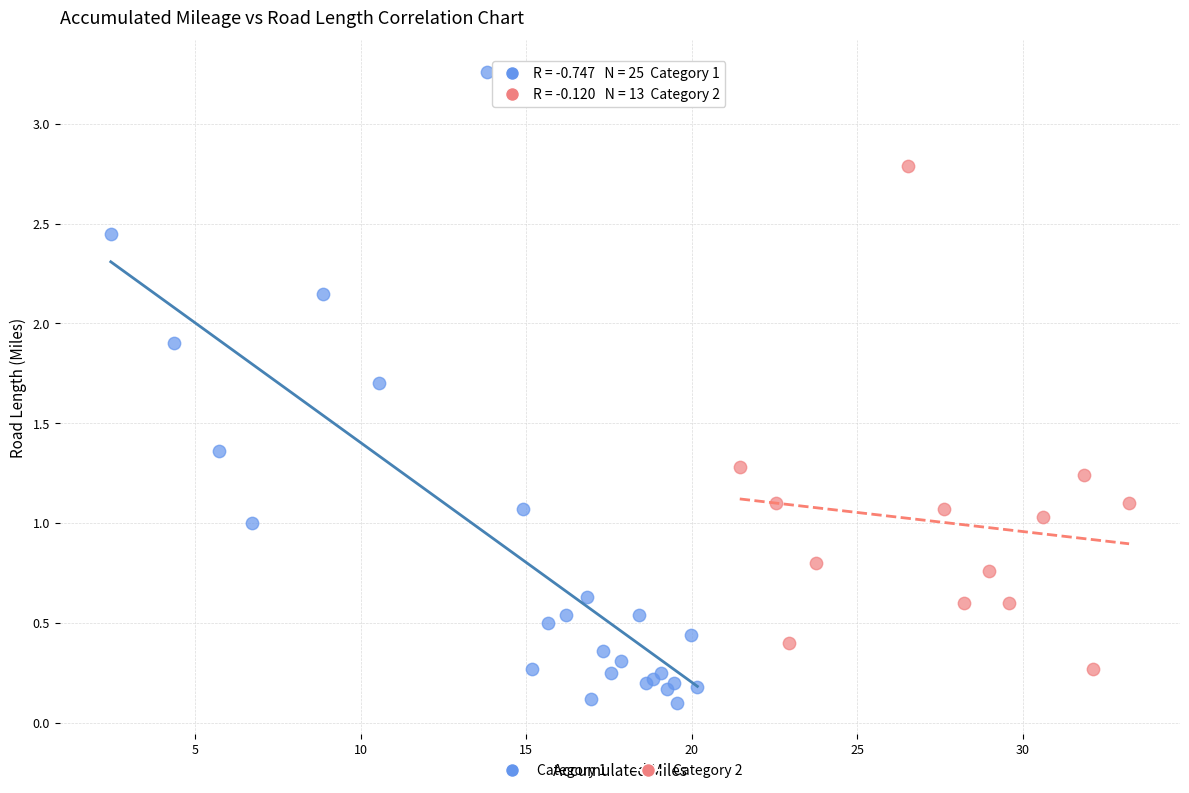

Which series has the largest Y range (max minus min)?

Category 1